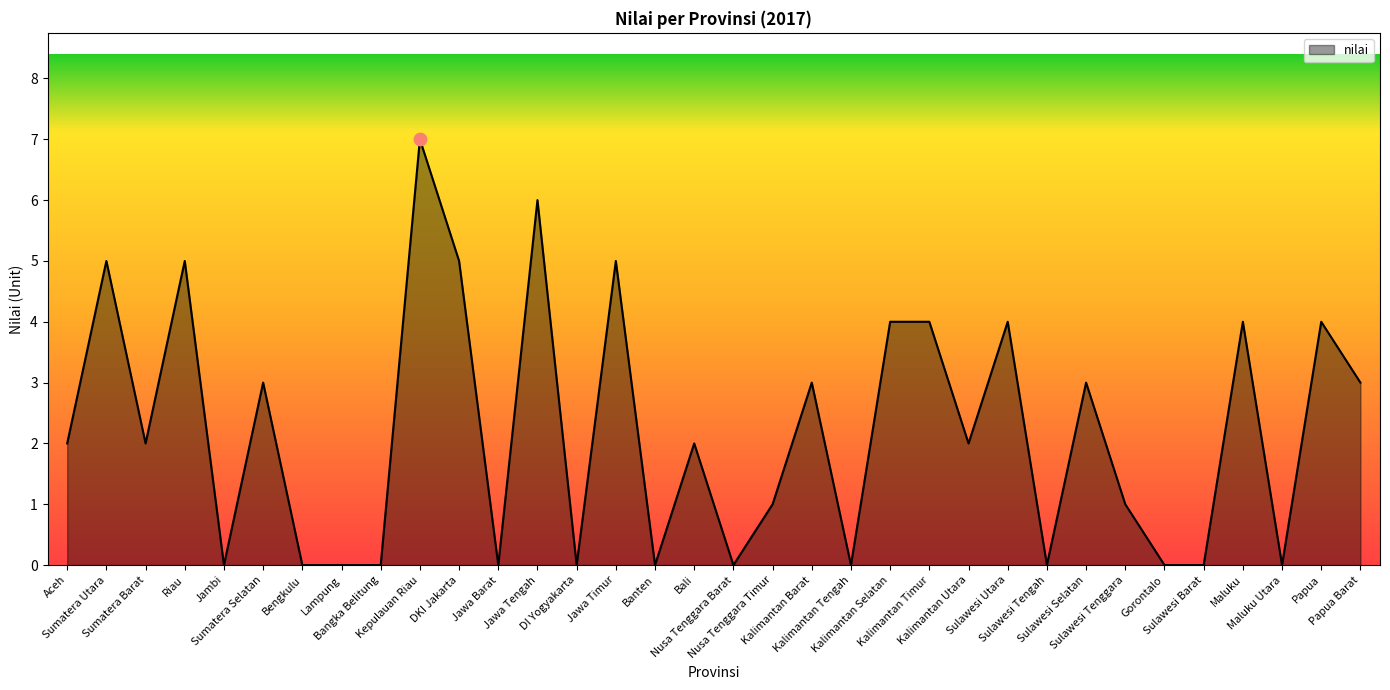

Which has a higher value, Lampung or Kalimantan Barat?

Kalimantan Barat